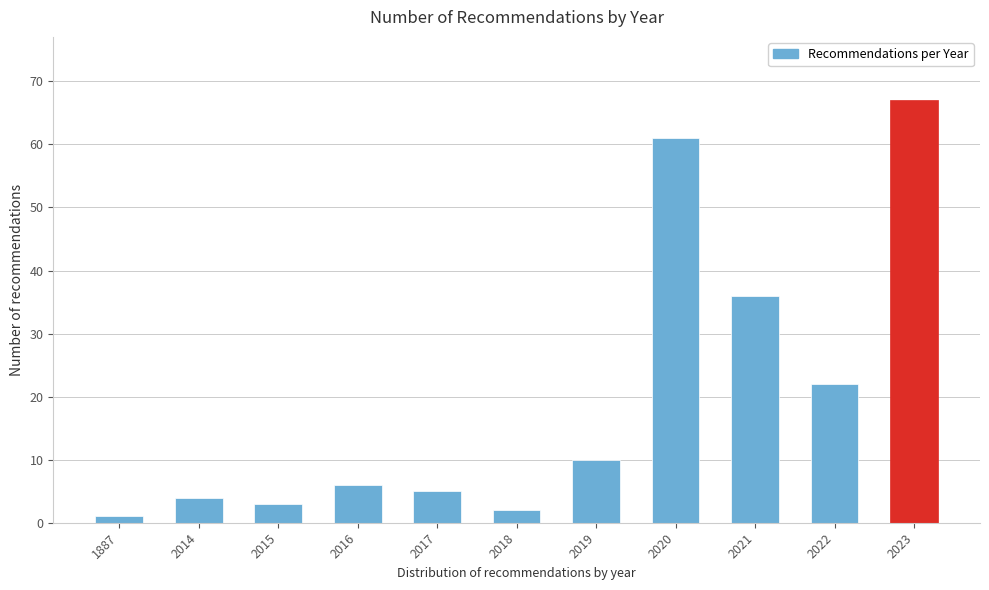

Reading left to right, list all the values displayed in this chart.

1	4	3	6	5	2	10	61	36	22	67